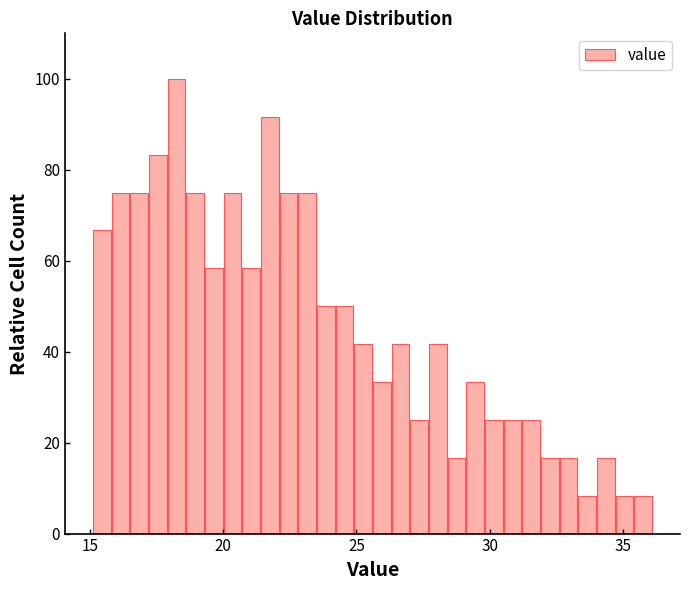

Around what value on the x-axis is the tallest bar? Give the approximate position of its centre, as read against the axis.

18.5